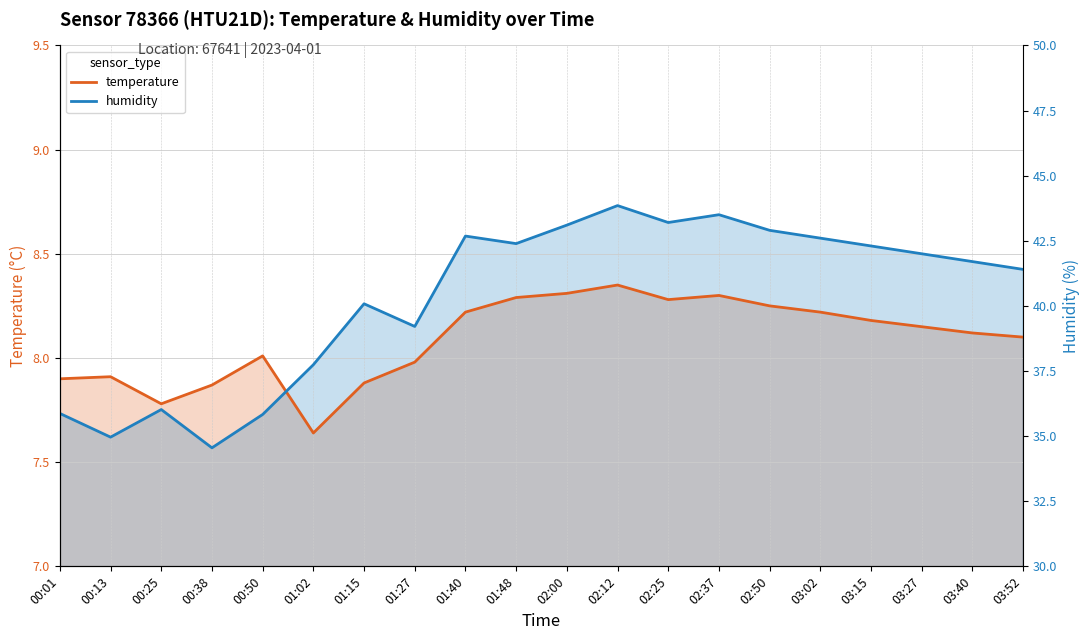

Where do temperature and humidity first cross each other?

00:50 and 01:02